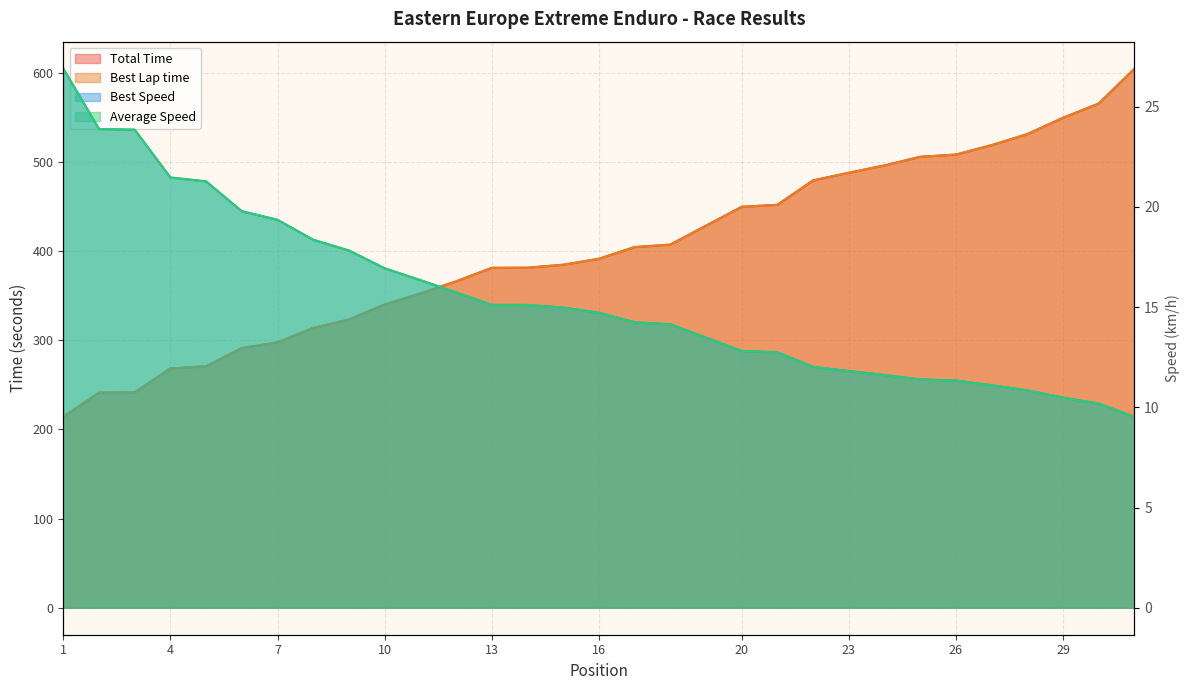

Is the value of Average Speed at 6 greater than the value of Best Speed at 12?

Yes